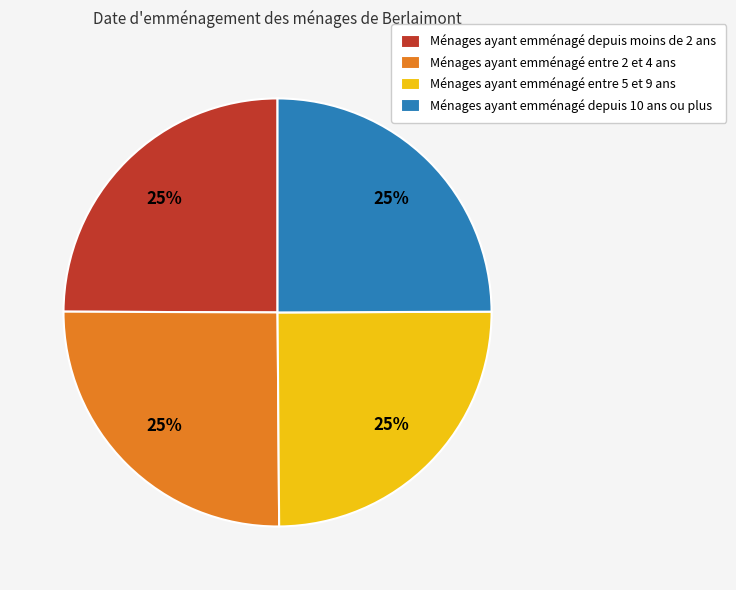

The Ménages ayant emménagé entre 2 et 4 ans slice represents 25% of the pie. True or false?

True